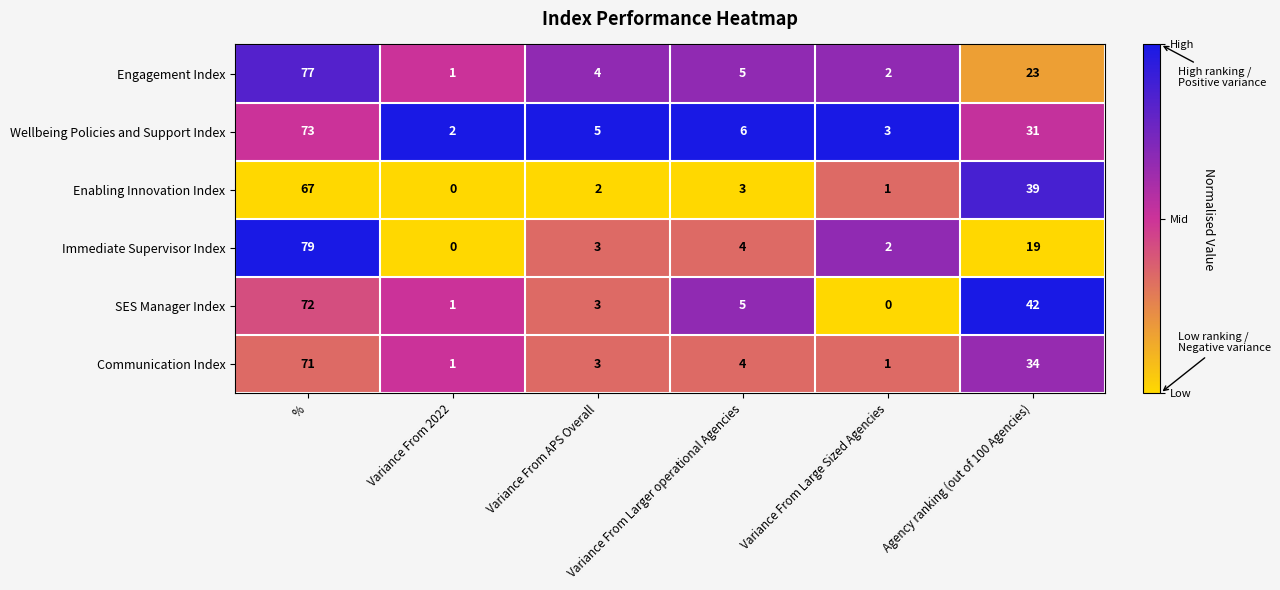

How many data points does each series have?

6